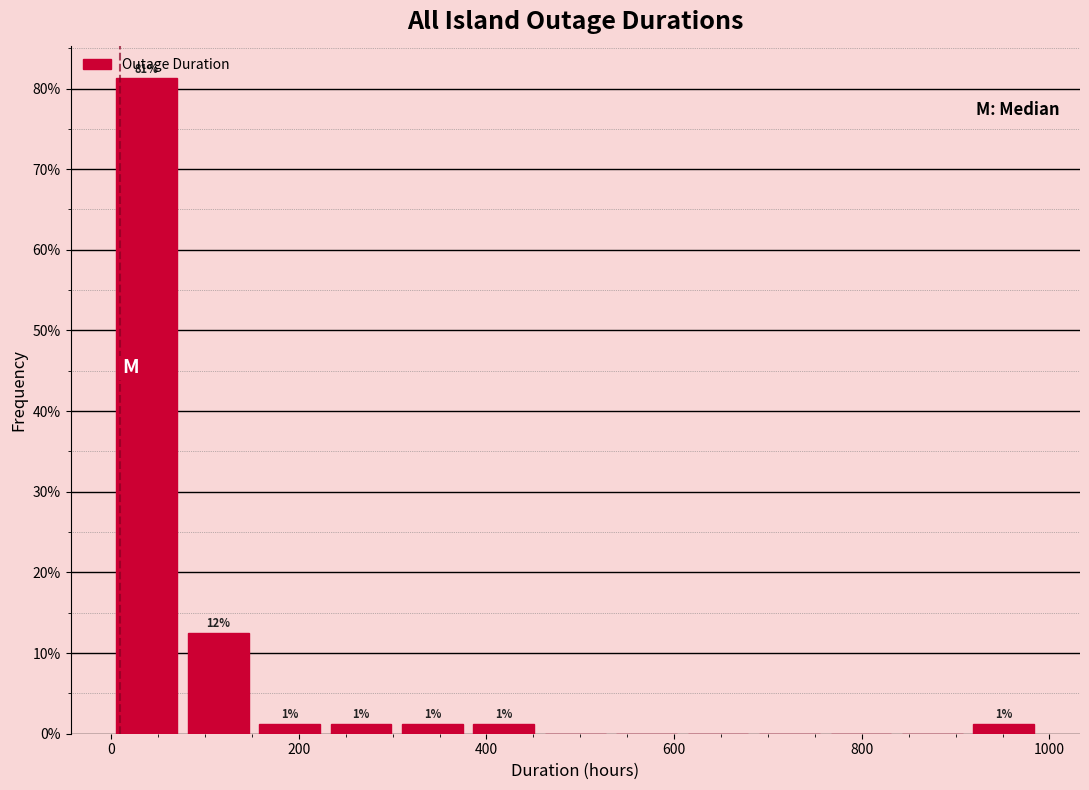

Around what value on the x-axis is the tallest bar? Give the approximate position of its centre, as read against the axis.

40